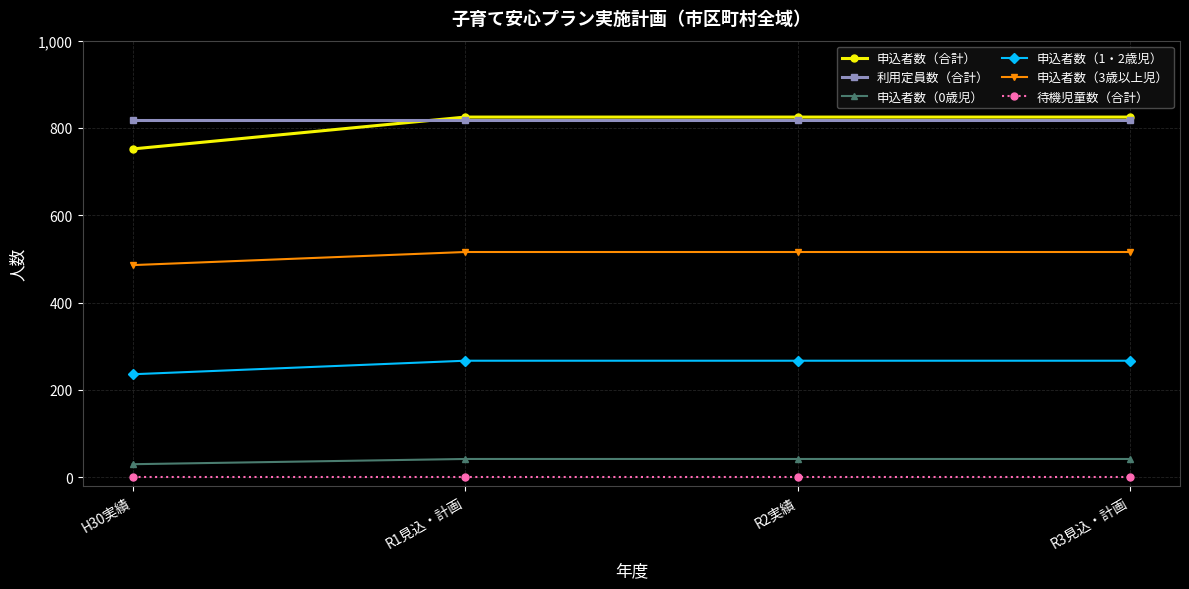

How many values in the 申込者数（3歳以上児） series are below 516?

1